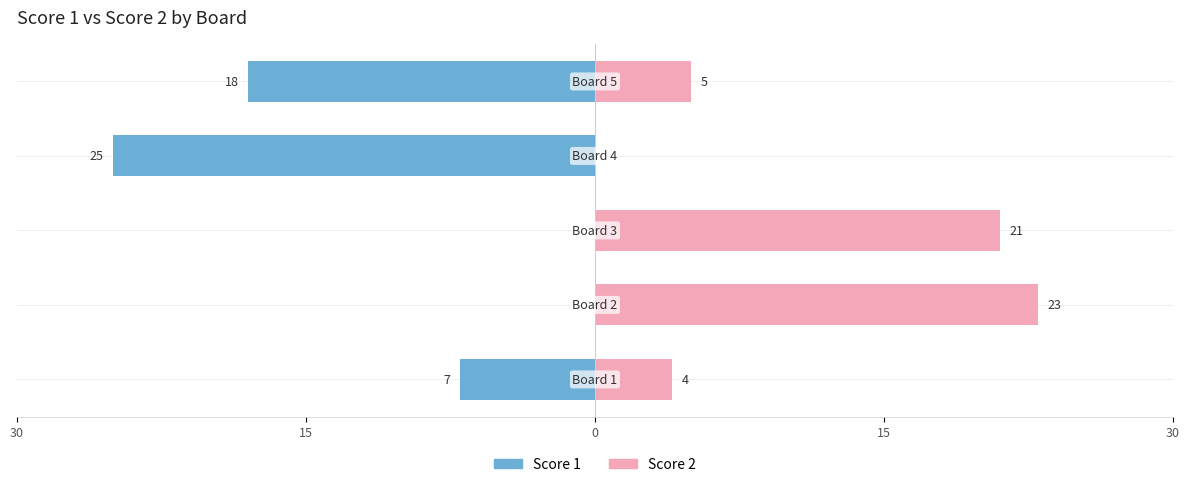

Does the chart contain any negative values?

Yes